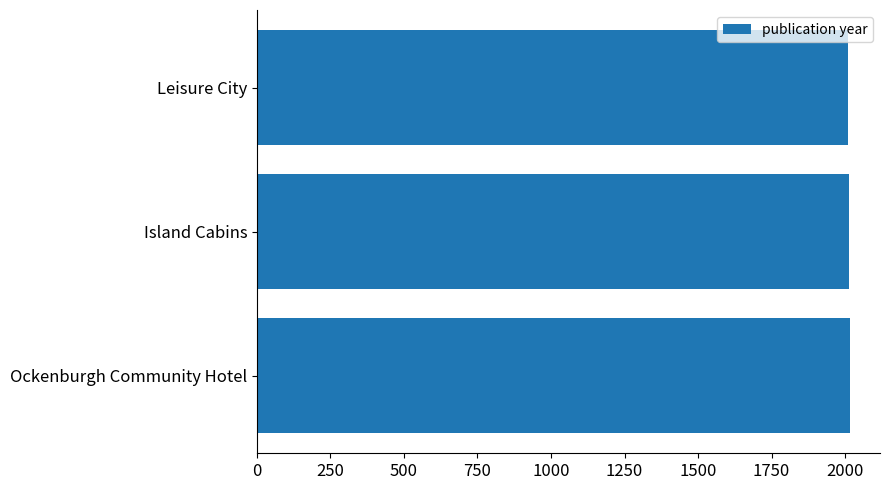

What is the sum of all values?

6042